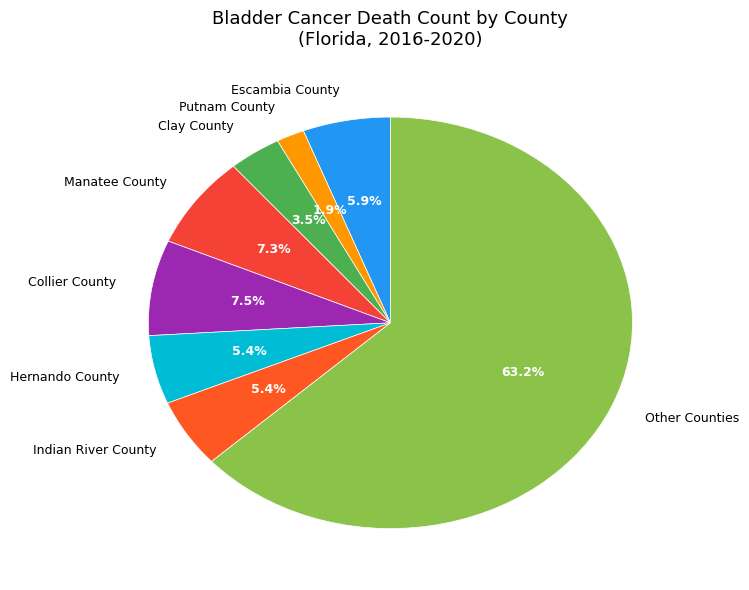

Which slice represents more than half of the pie?

Other Counties